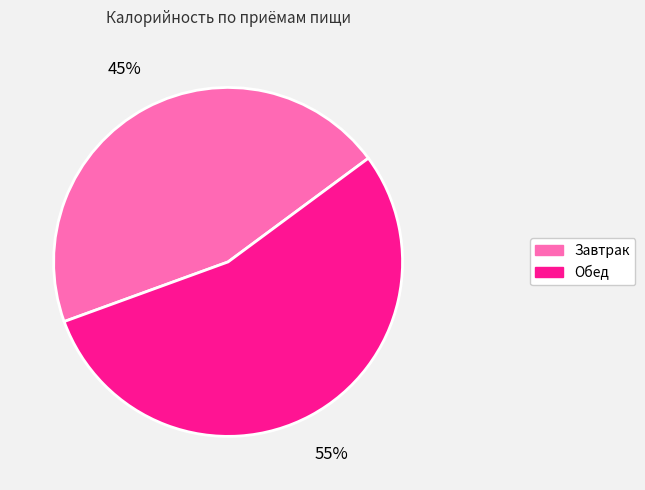

Which category has the smallest portion of the pie?

Завтрак